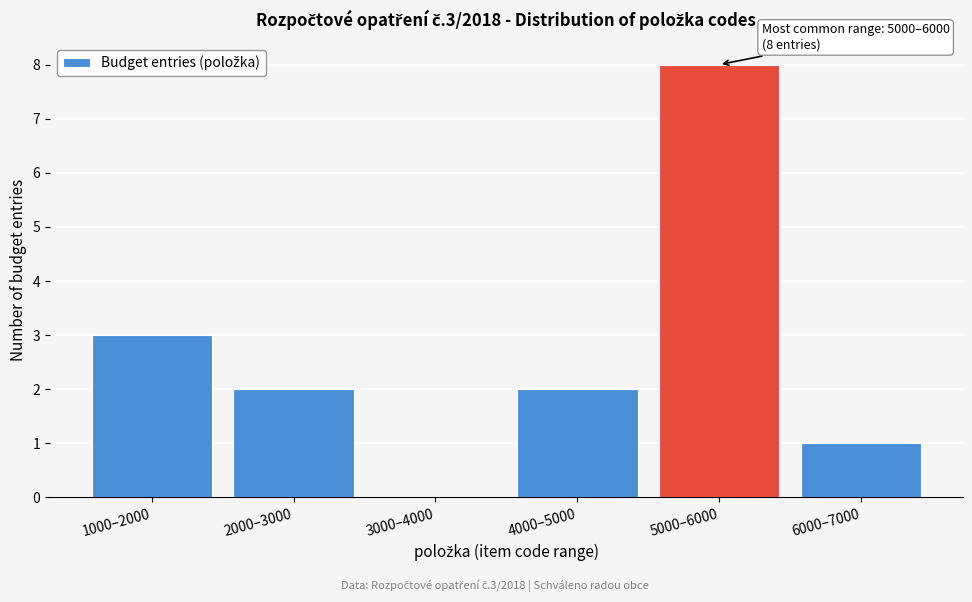

Reading left to right, what are all the values shown in this chart?

1000–2000=3	2000–3000=2	3000–4000=0	4000–5000=2	5000–6000=8	6000–7000=1